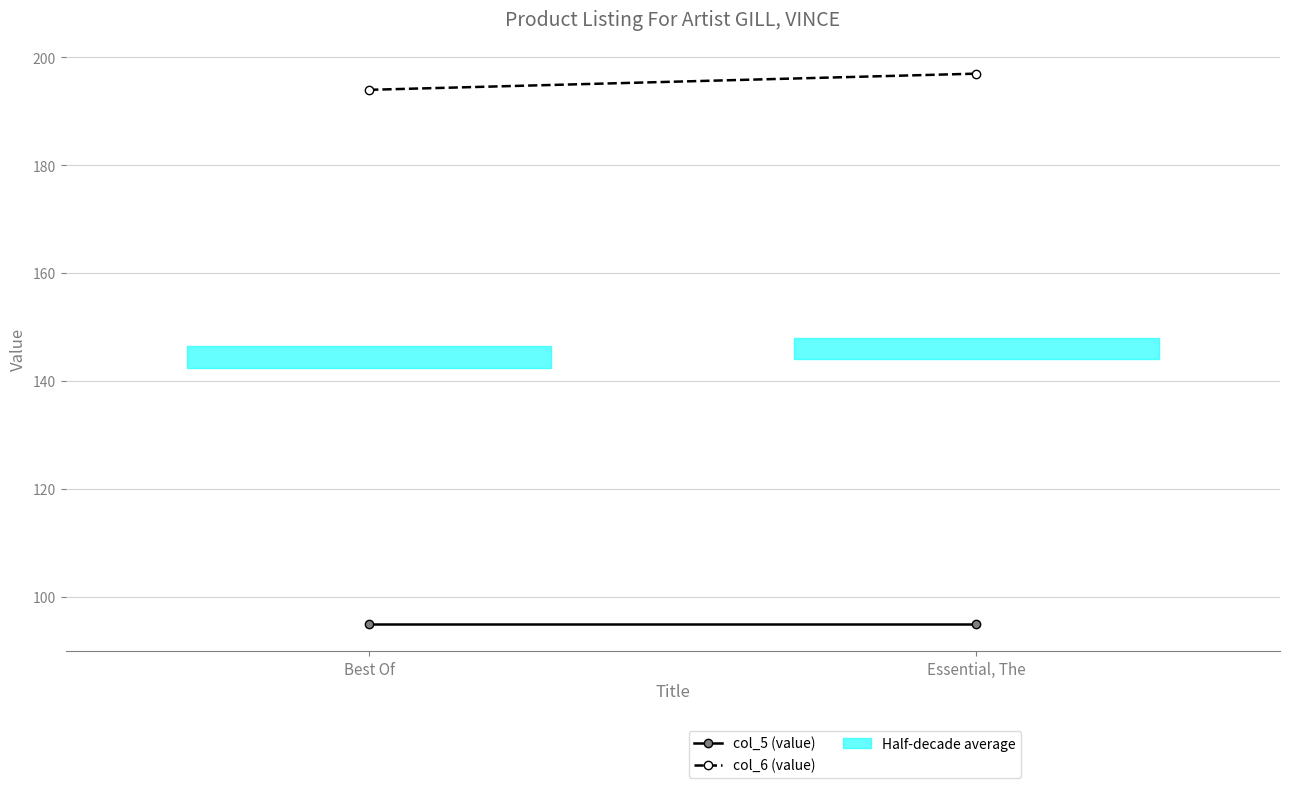

What is the label of the 1st point from the left?

Best Of